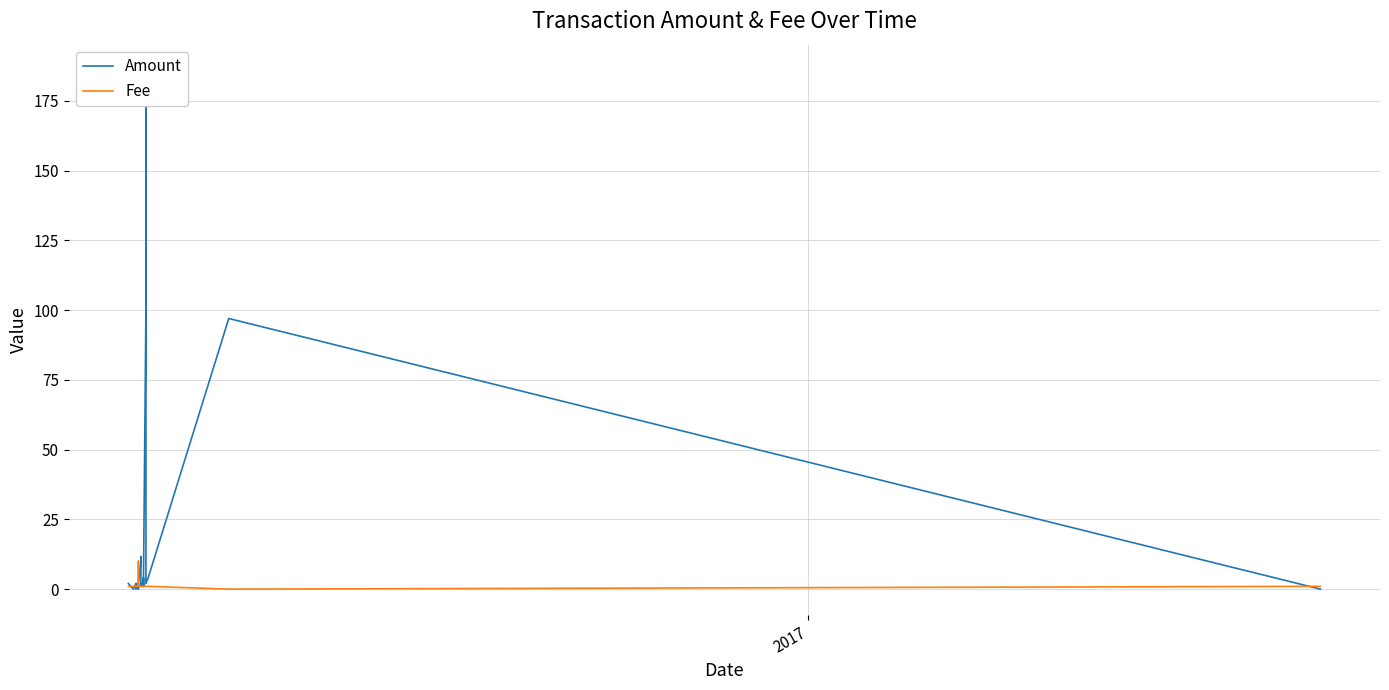

How many categories are shown in the chart?

33